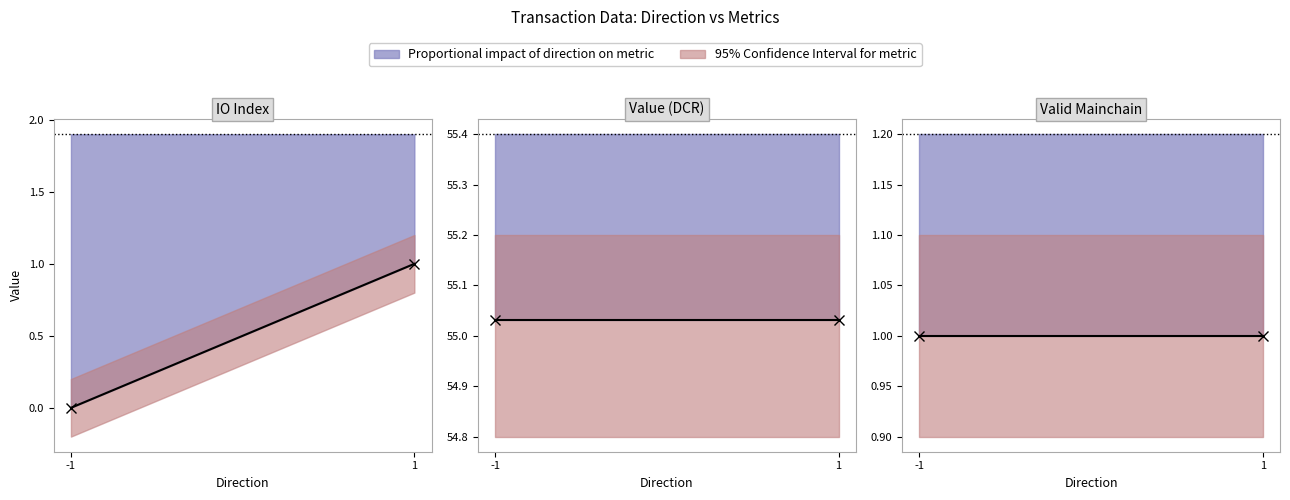

What is the maximum value shown in the chart?

55.0